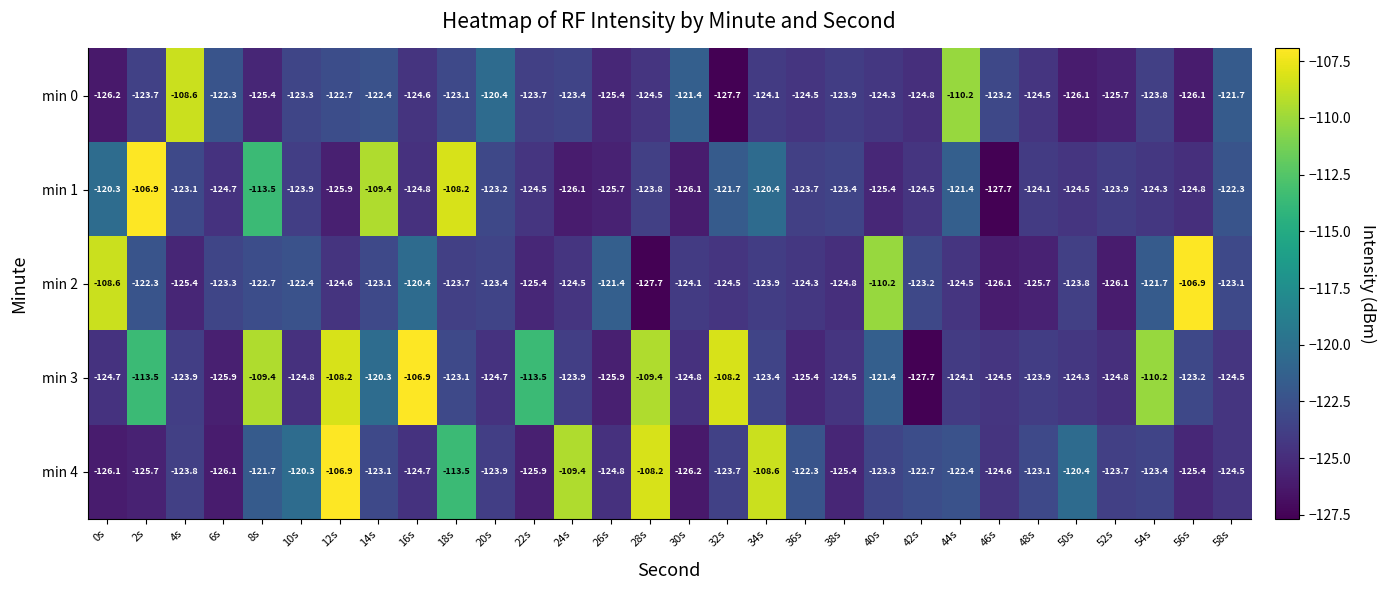

Between 22s and 54s, which series saw the biggest shift?

min 2